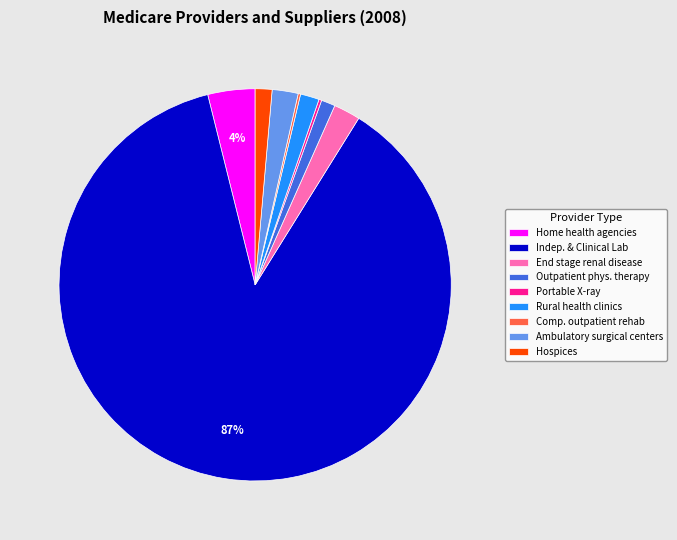

Combined, do Home health agencies and Rural health clinics account for over 50%?

No